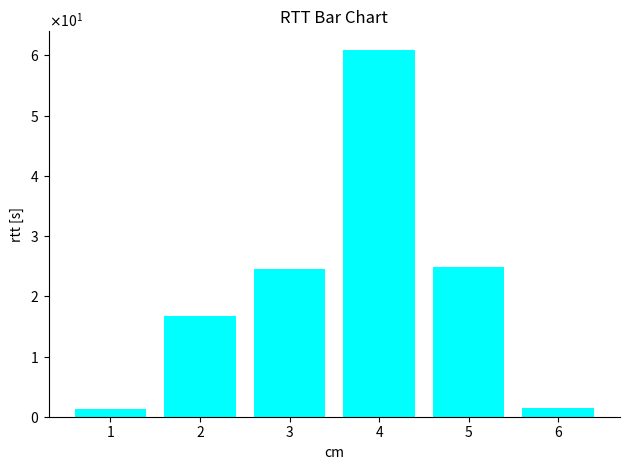

Does the chart contain any negative values?

No